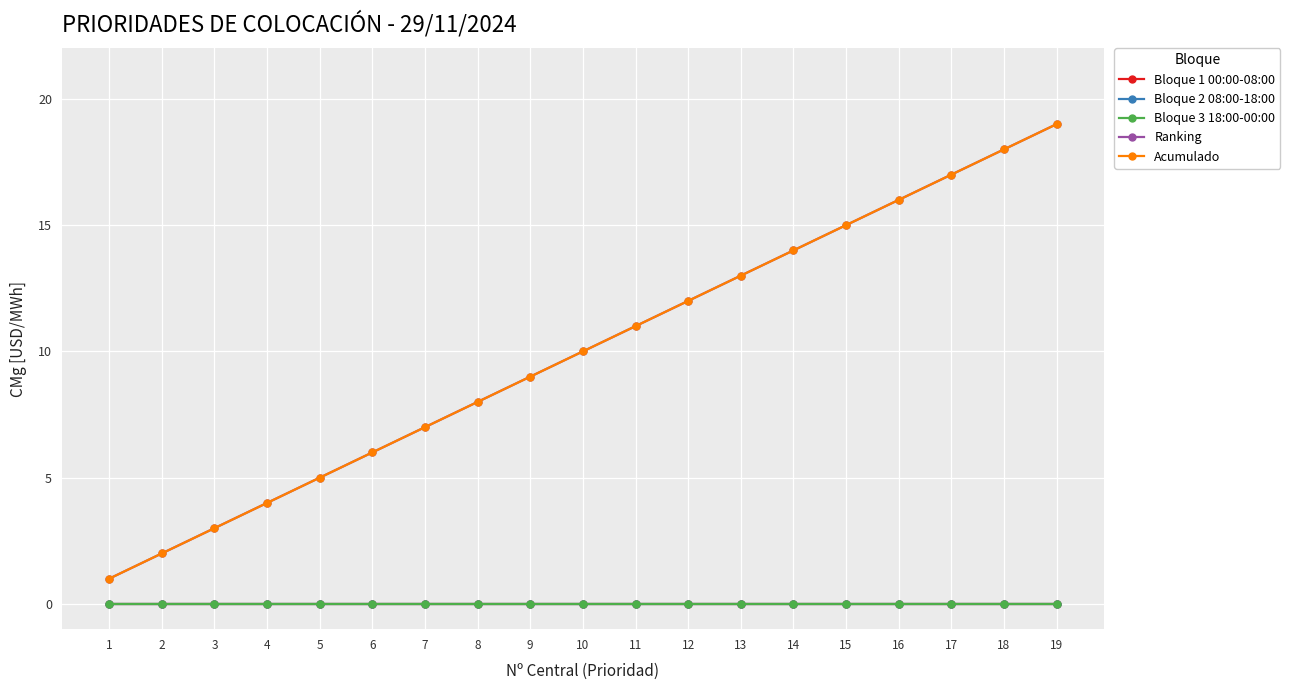

Reading left to right, transcribe all the data shown in this chart.

Bloque 1 00:00-08:00: 1=0	2=0	3=0	4=0	5=0	6=0	7=0	8=0	9=0	10=0	11=0	12=0	13=0	14=0	15=0	16=0	17=0	18=0	19=0
Bloque 2 08:00-18:00: 1=0	2=0	3=0	4=0	5=0	6=0	7=0	8=0	9=0	10=0	11=0	12=0	13=0	14=0	15=0	16=0	17=0	18=0	19=0
Bloque 3 18:00-00:00: 1=0	2=0	3=0	4=0	5=0	6=0	7=0	8=0	9=0	10=0	11=0	12=0	13=0	14=0	15=0	16=0	17=0	18=0	19=0
Ranking: 1=1	2=2	3=3	4=4	5=5	6=6	7=7	8=8	9=9	10=10	11=11	12=12	13=13	14=14	15=15	16=16	17=17	18=18	19=19
Acumulado: 1=1	2=2	3=3	4=4	5=5	6=6	7=7	8=8	9=9	10=10	11=11	12=12	13=13	14=14	15=15	16=16	17=17	18=18	19=19